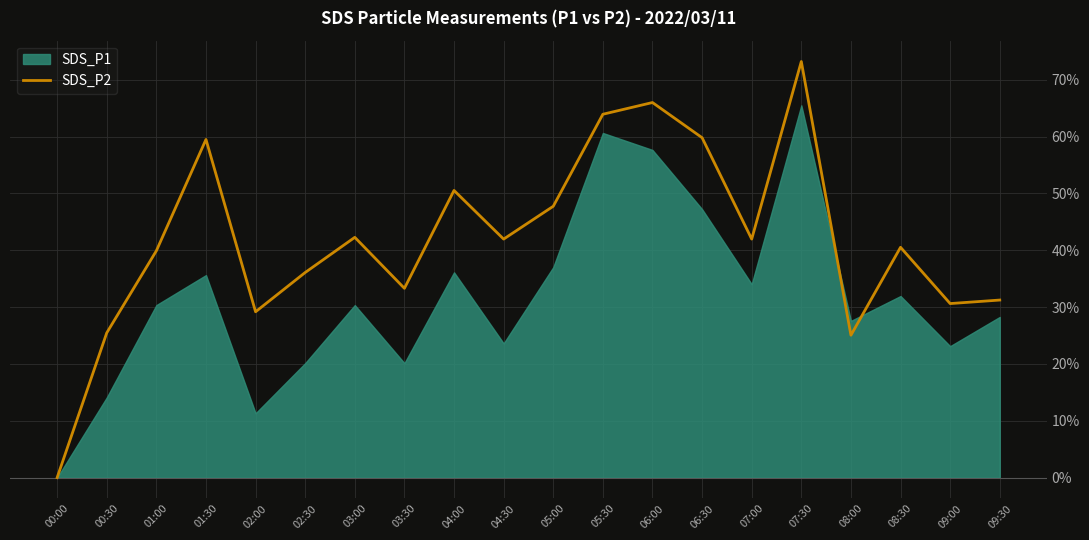

How many values are below 41?

10